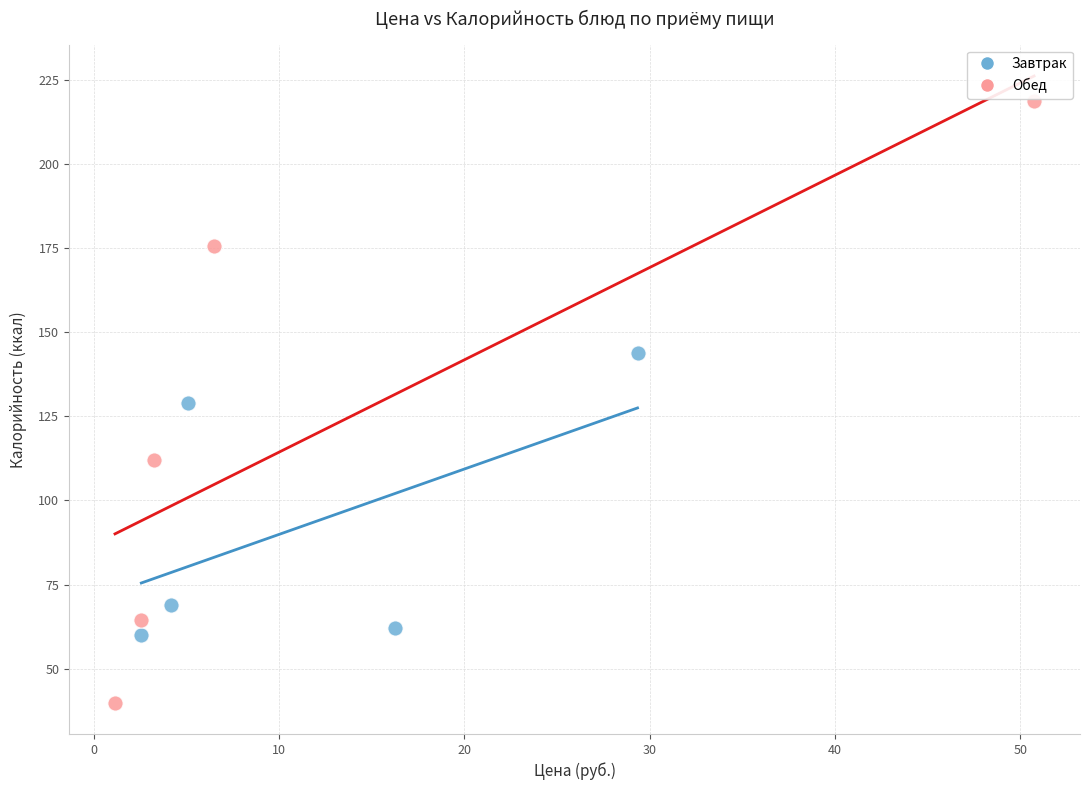

Which series reaches the minimum Y coordinate?

Обед